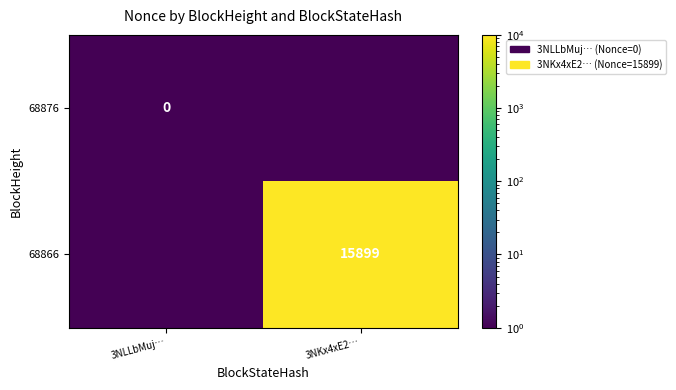

Is it true that 68866 equals 22702.1 at 3NKx4xE2…?

False